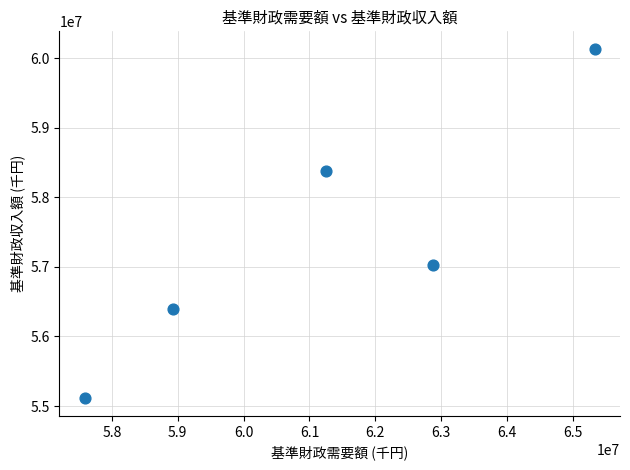

What Y value in the scatter plot is closest to 57621625?

57022682